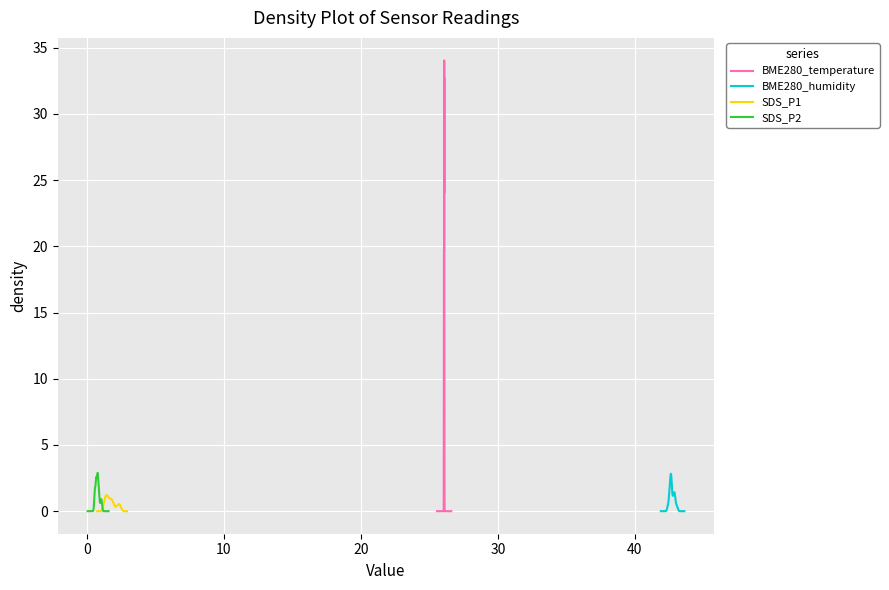

What is the maximum value for BME280_temperature?

34.0